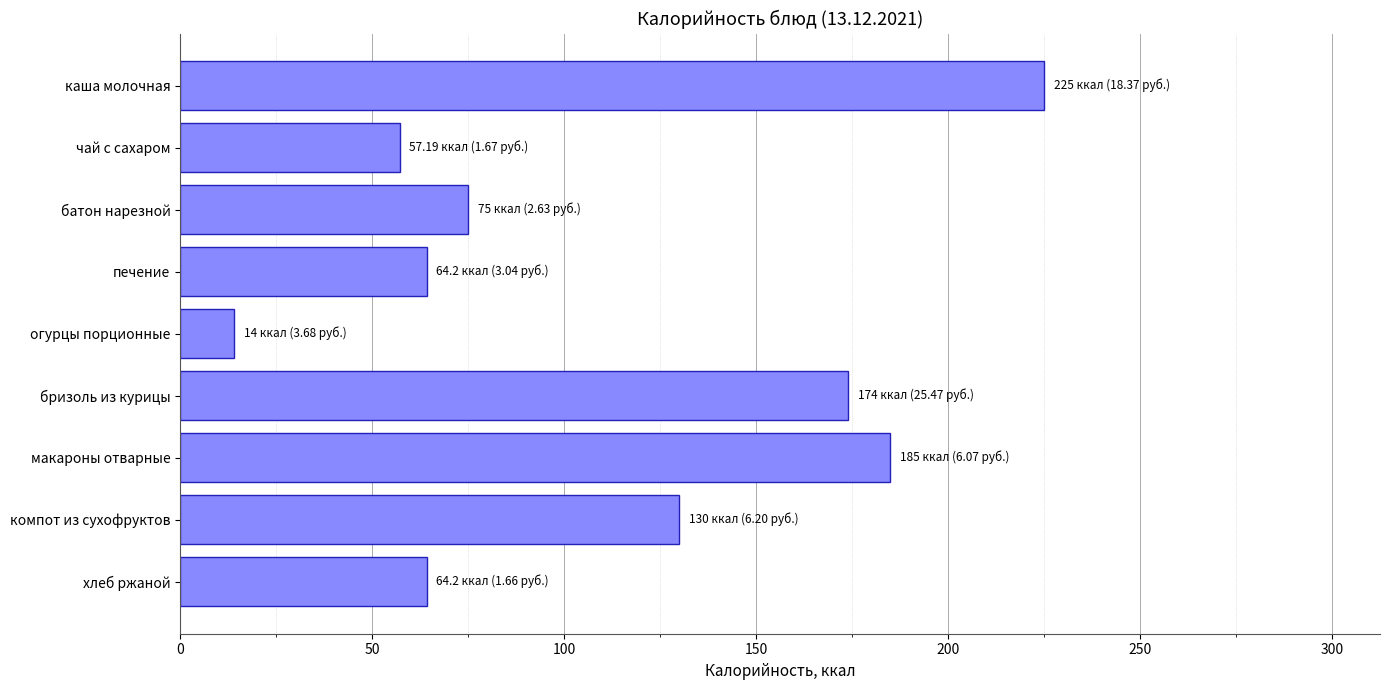

What is the greatest value displayed?

225.0